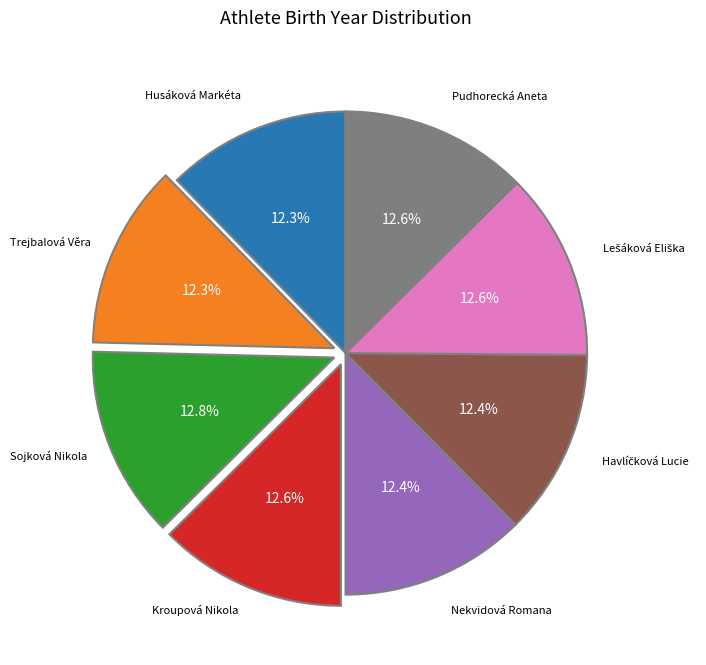

Does any single category account for the majority?

No